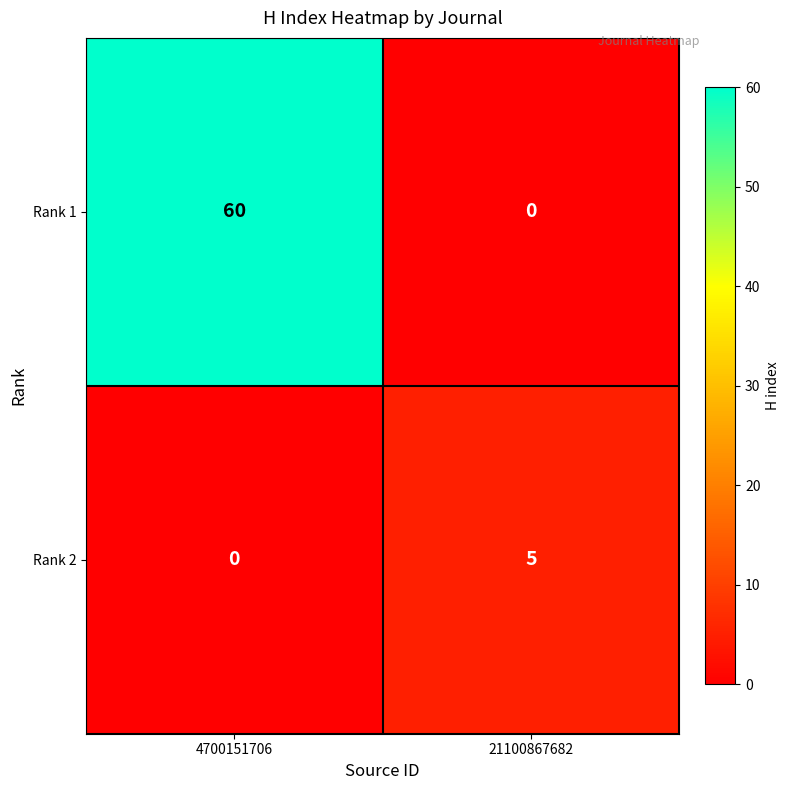

How many values in the Rank 2 series are below 5?

1